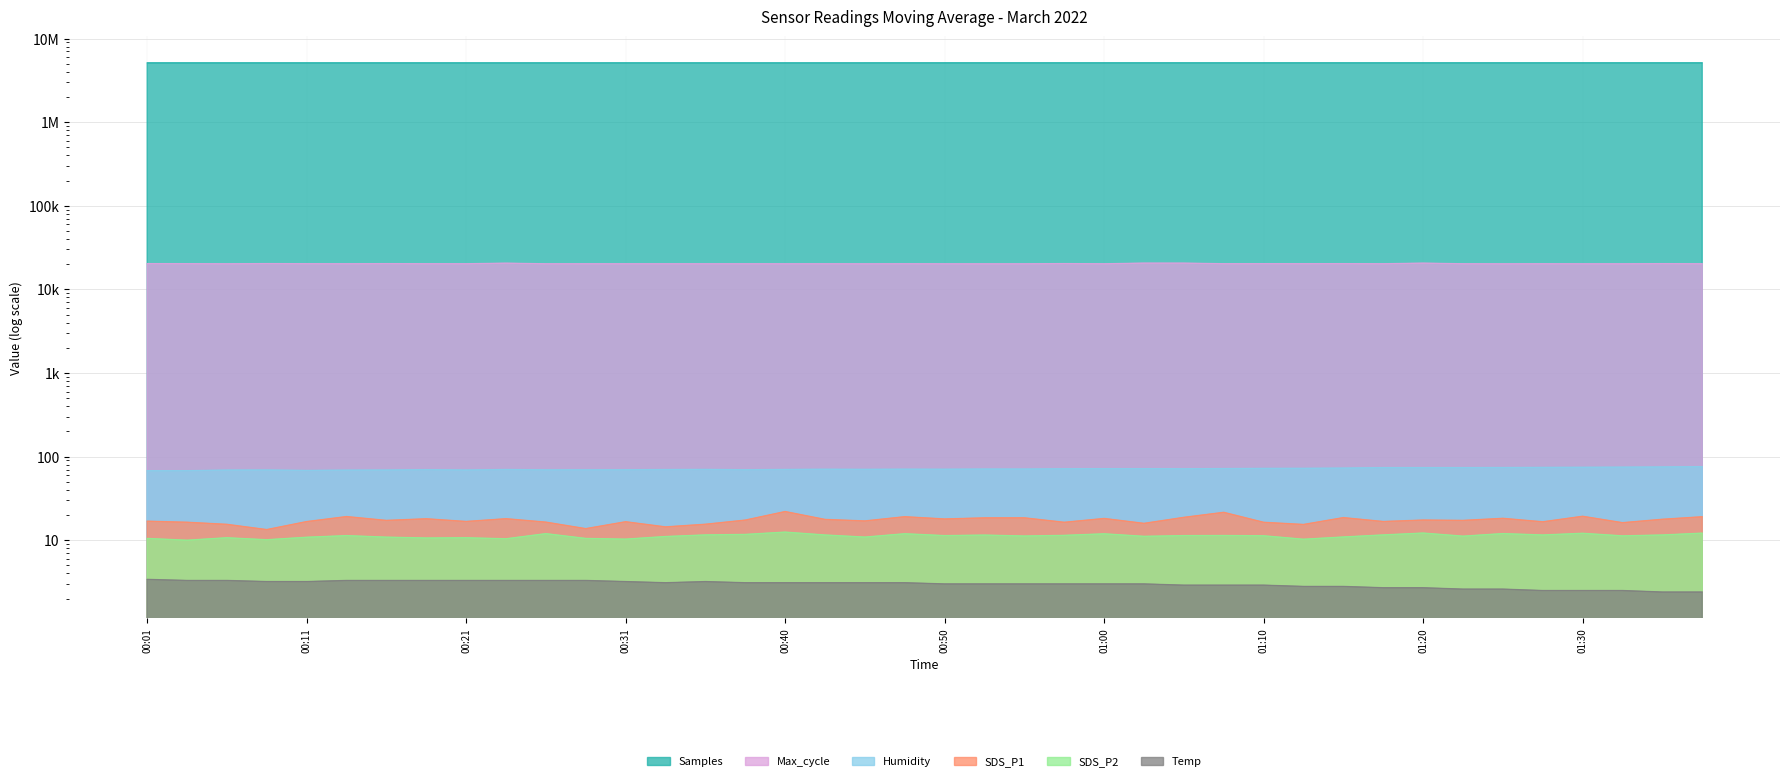

True or false: Samples and Humidity intersect in this chart.

False